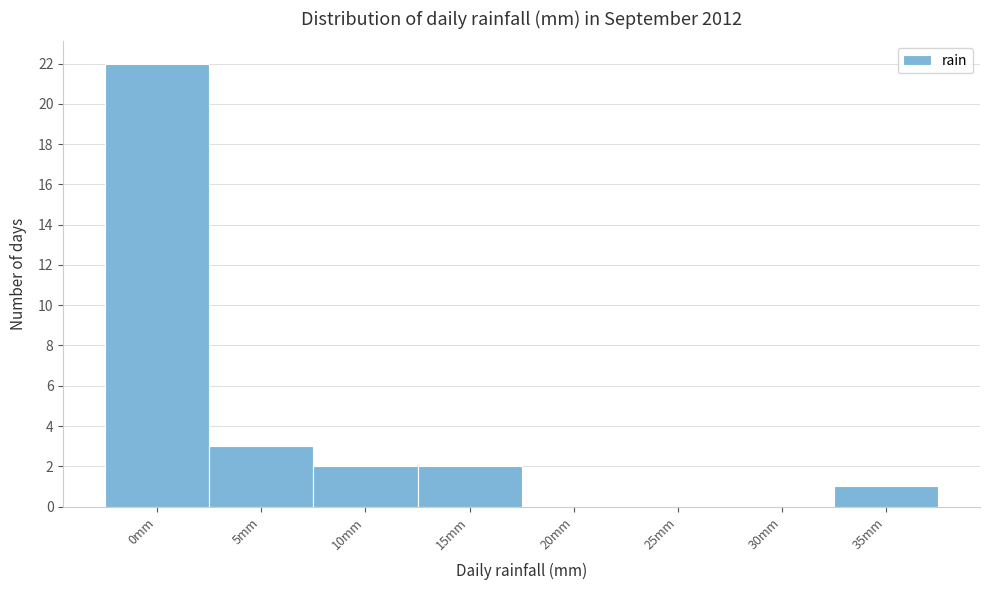

Reading left to right, list all the values displayed in this chart.

0mm=22	5mm=3	10mm=2	15mm=2	20mm=0	25mm=0	30mm=0	35mm=1